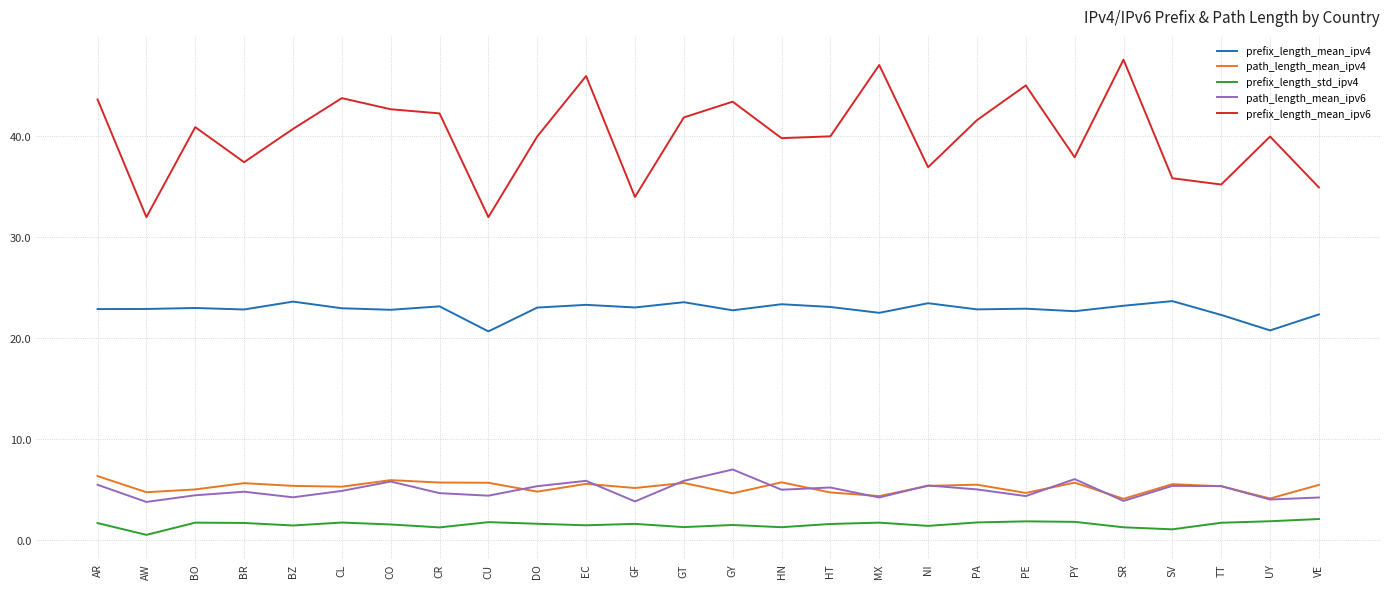

Does the chart display data point markers on the line(s)?

No